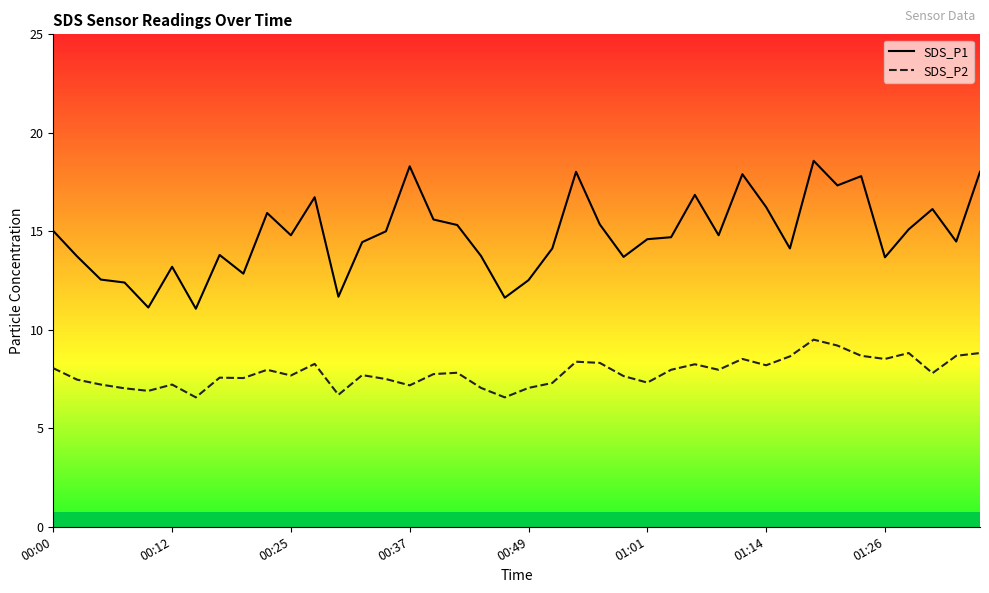

List the series in order of their peak value, highest first.

SDS_P1, SDS_P2